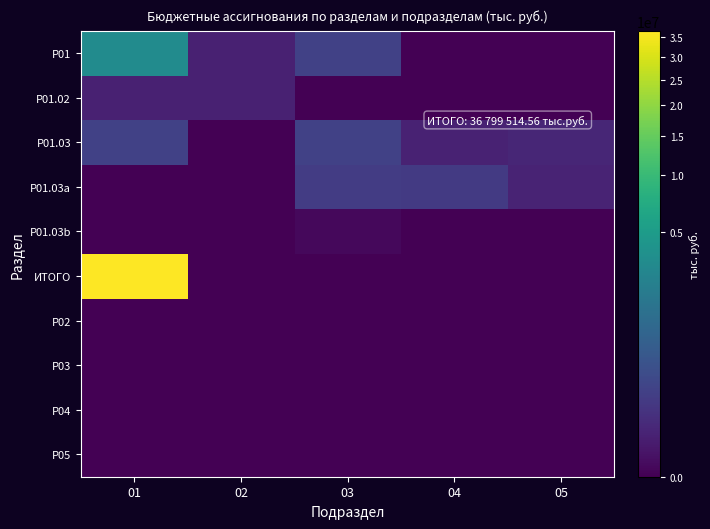

Which series has the largest range (max minus min)?

ИТОГО